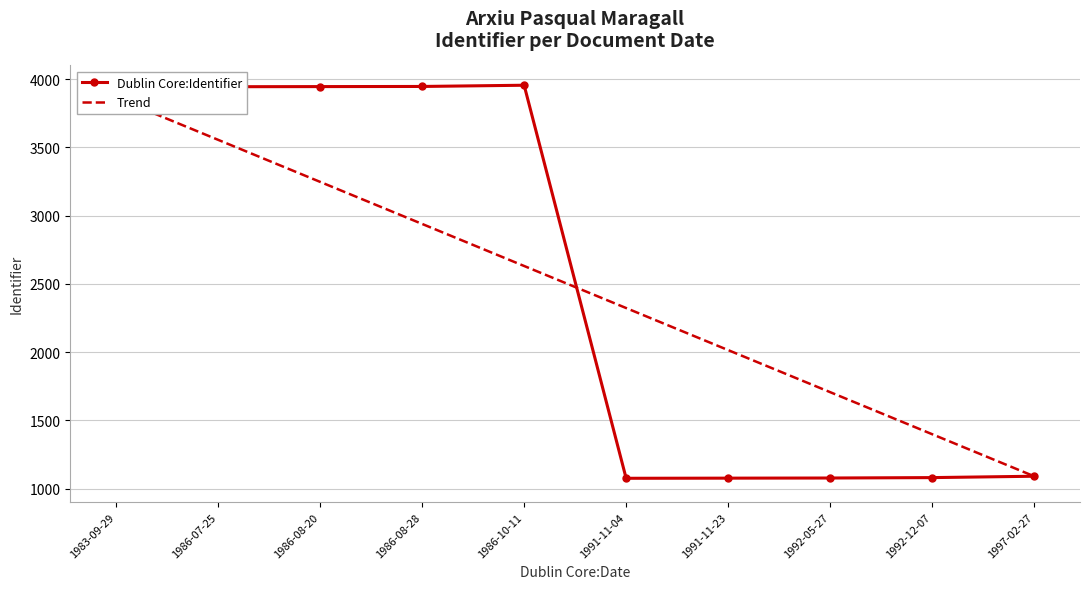

What is the average value?

2505